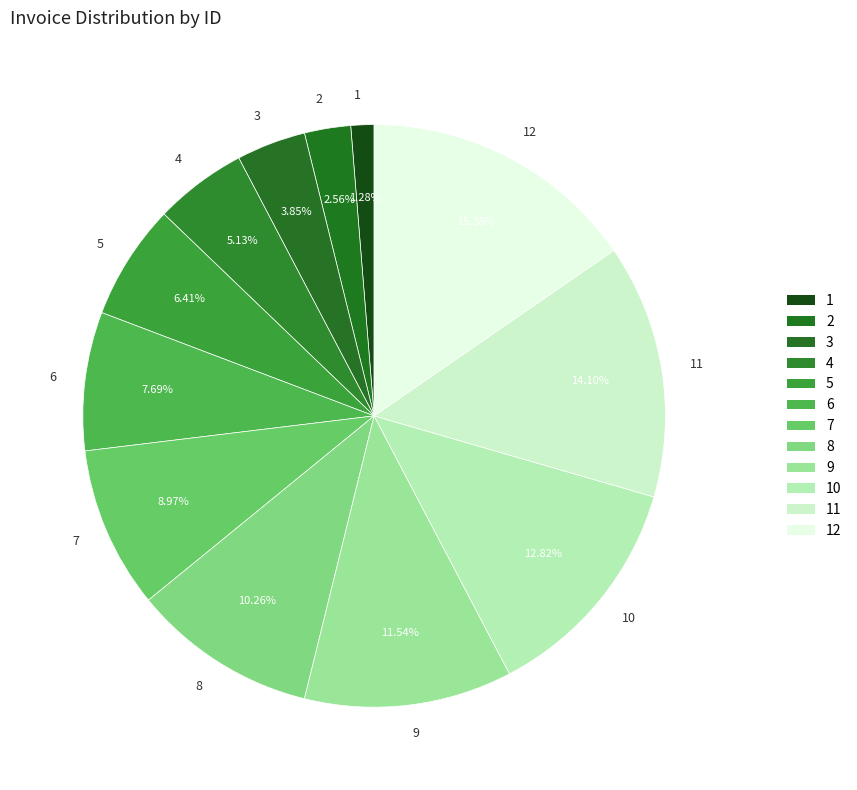

What is the largest slice in the pie chart?

12